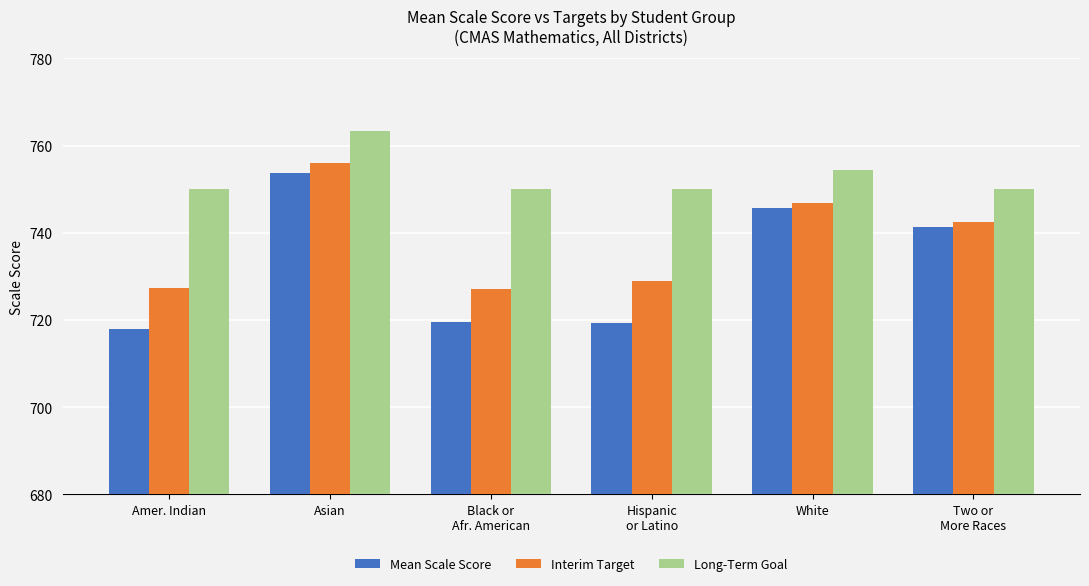

How many categories are shown in the chart?

6